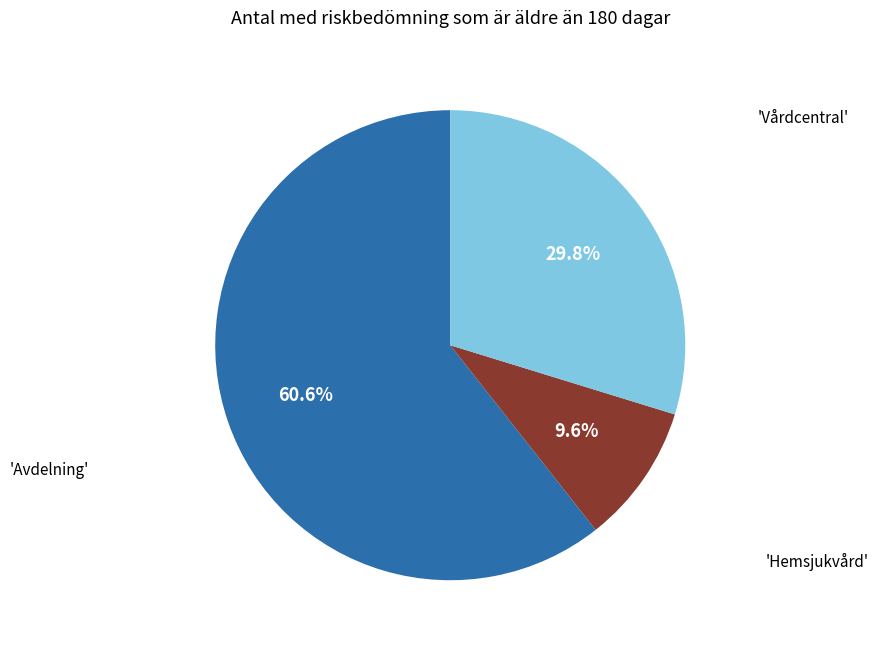

Is there any slice that represents more than half of the pie?

Yes